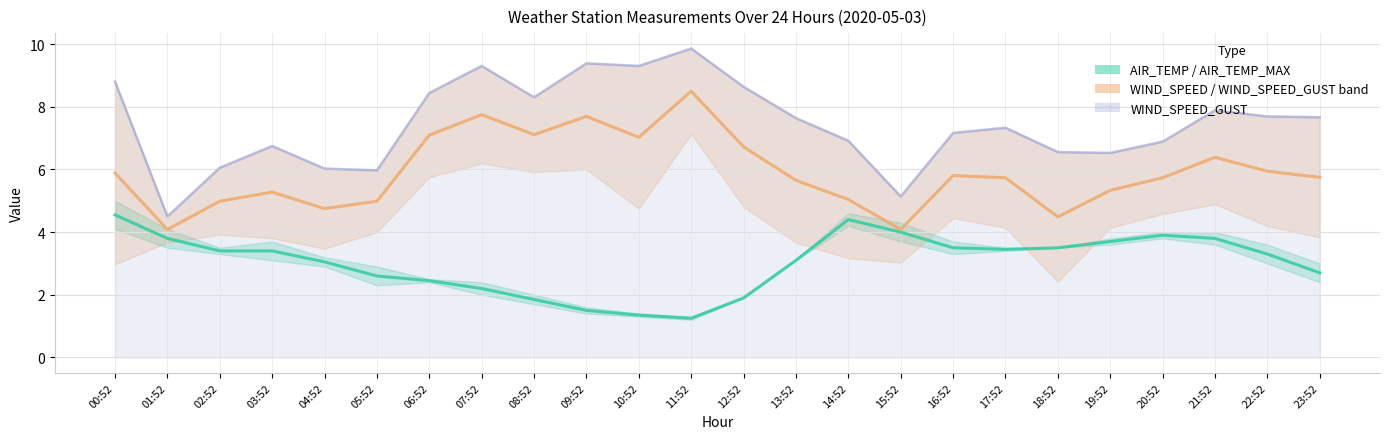

At which label is WIND_SPEED_GUST closest to 7?

14:52